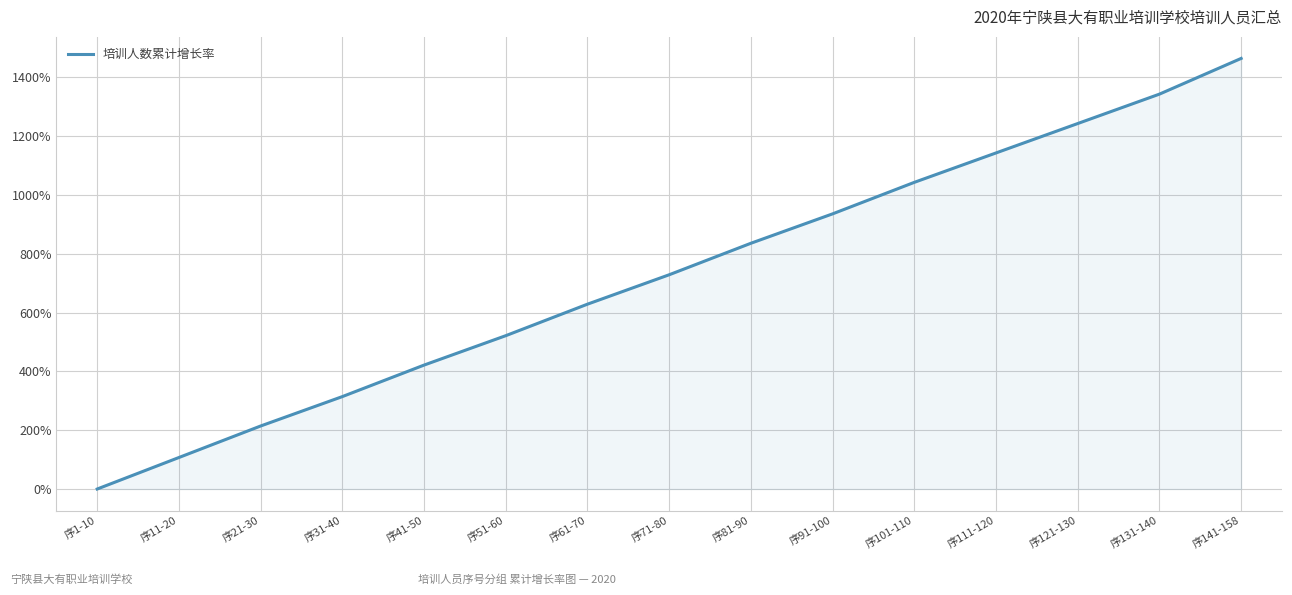

How many lines are shown in the chart?

1